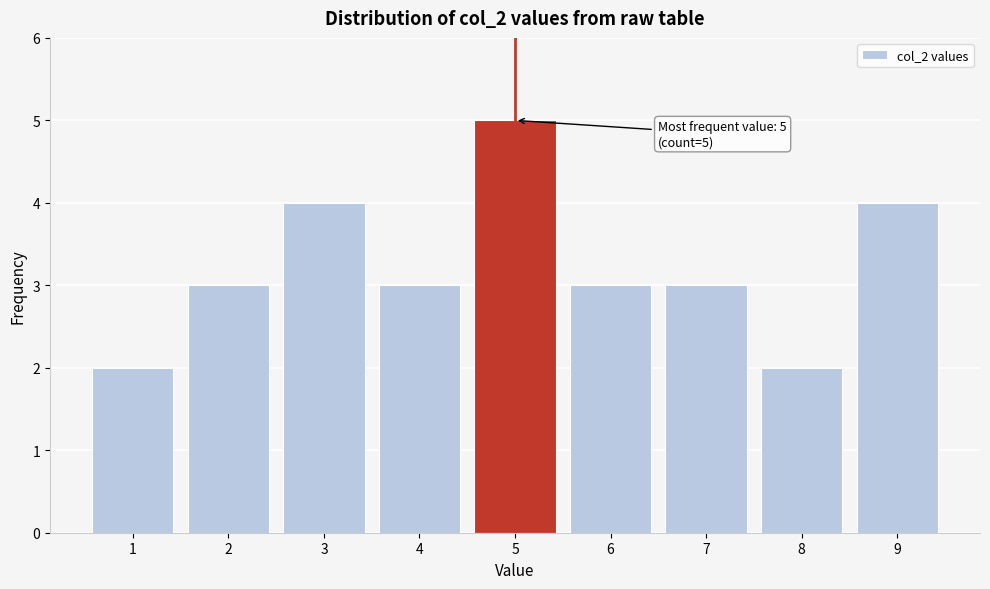

Over which range of the x-axis is the bar tallest?

4.5 to 5.5